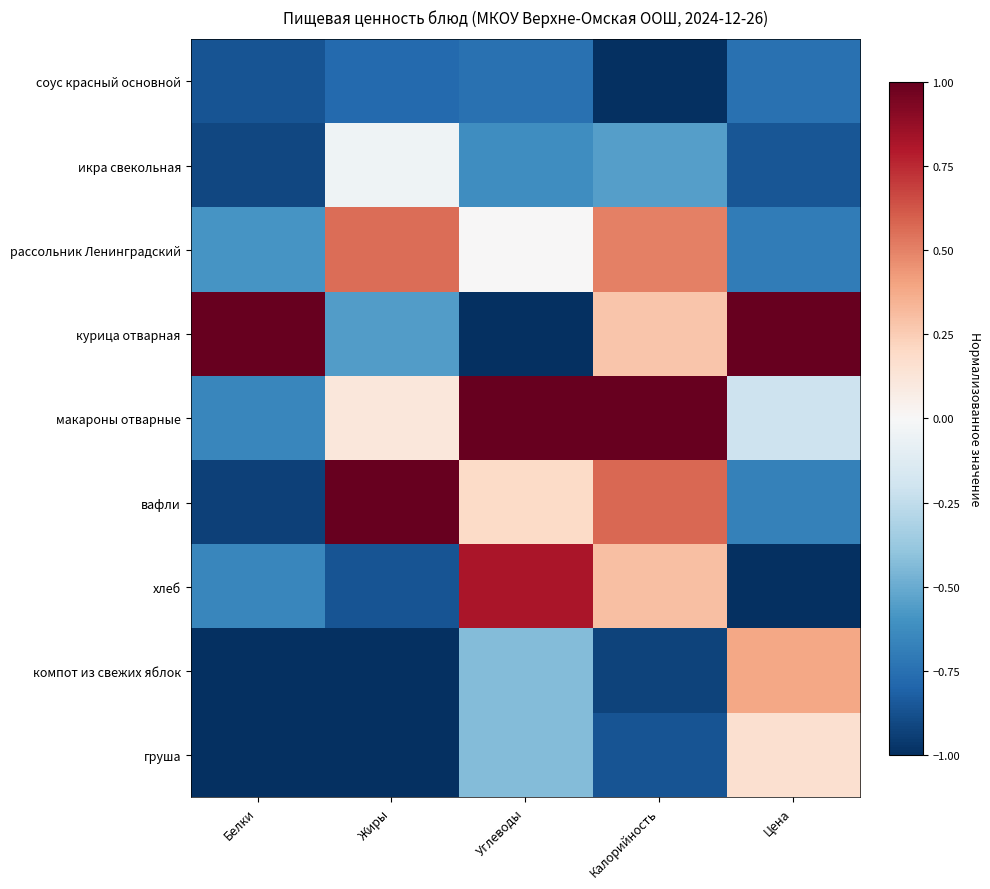

What is the total value across all series at Жиры?

-2.6